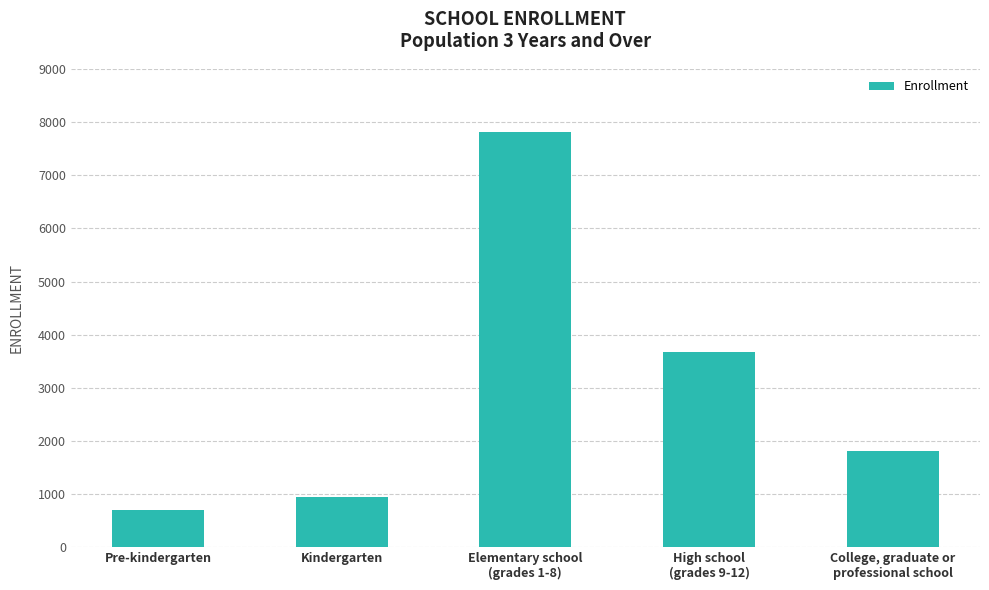

What is the label of the 3rd bar from the left?

Elementary school
(grades 1-8)